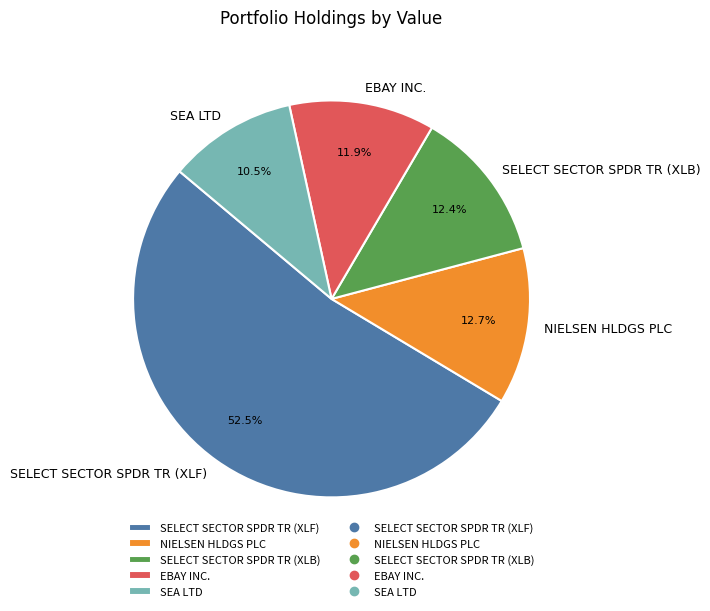

To the nearest percent, what is the difference between the SEA LTD and EBAY INC. slice percentages?

1%